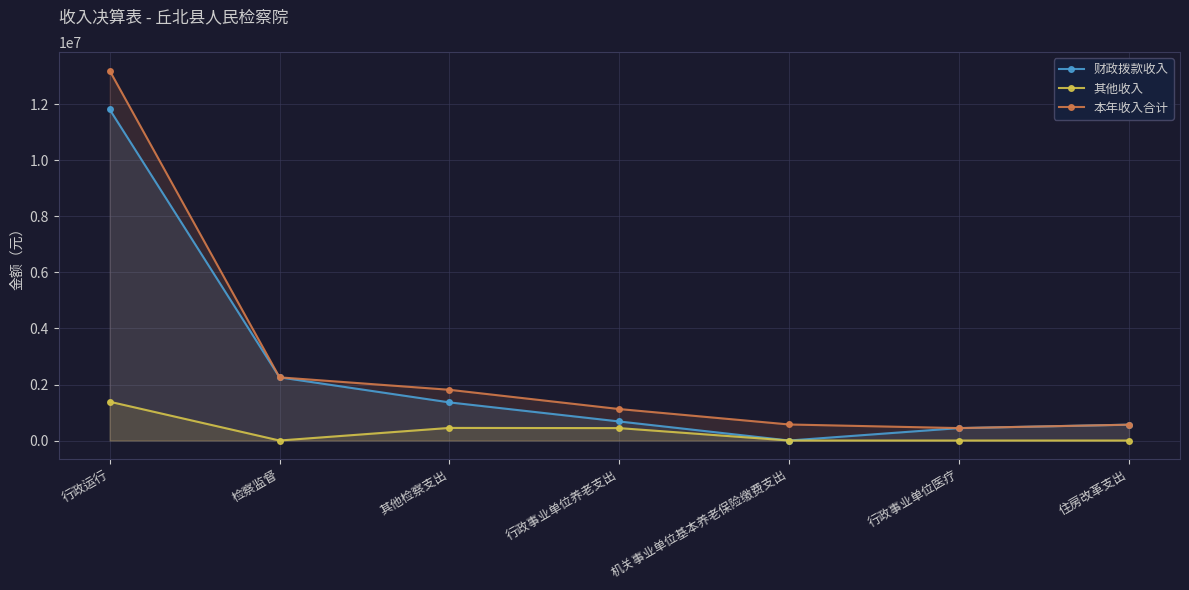

Which series changed the most between 其他检察支出 and 行政事业单位养老支出?

本年收入合计